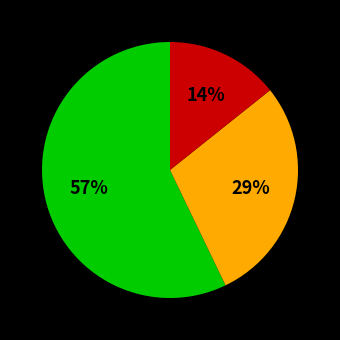

To the nearest percent, what is the difference between the largest and smallest slice percentages?

43%